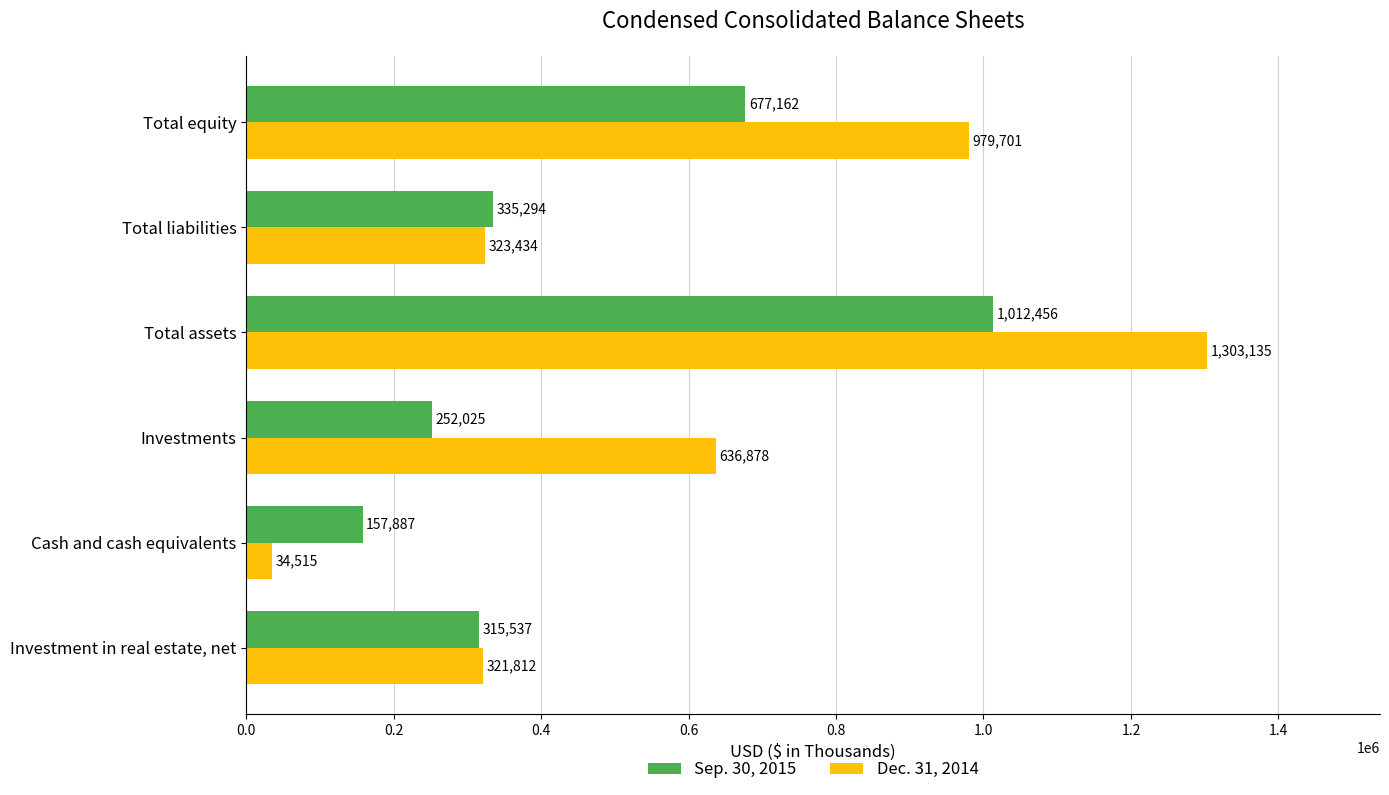

Where is Dec. 31, 2014 nearest to the value 668825?

Investments